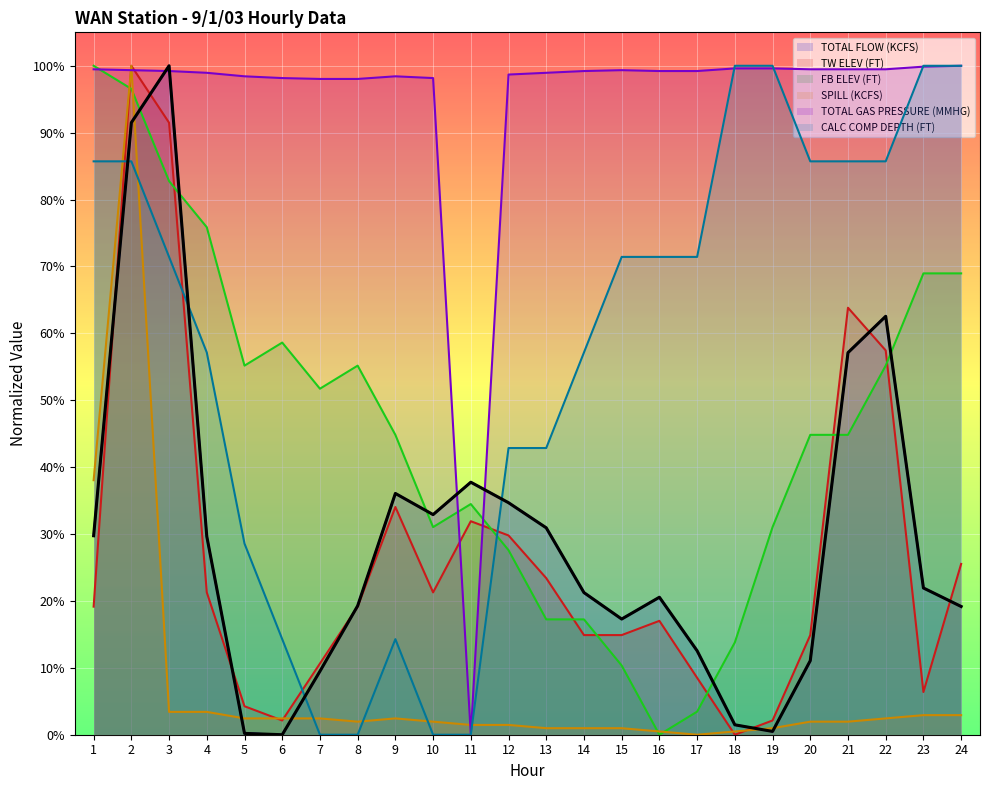

Rank the series by their maximum value, from lowest to highest.

TOTAL FLOW (KCFS), TW ELEV (FT), FB ELEV (FT), SPILL (KCFS), TOTAL GAS PRESSURE (MMHG), CALC COMP DEPTH (FT)